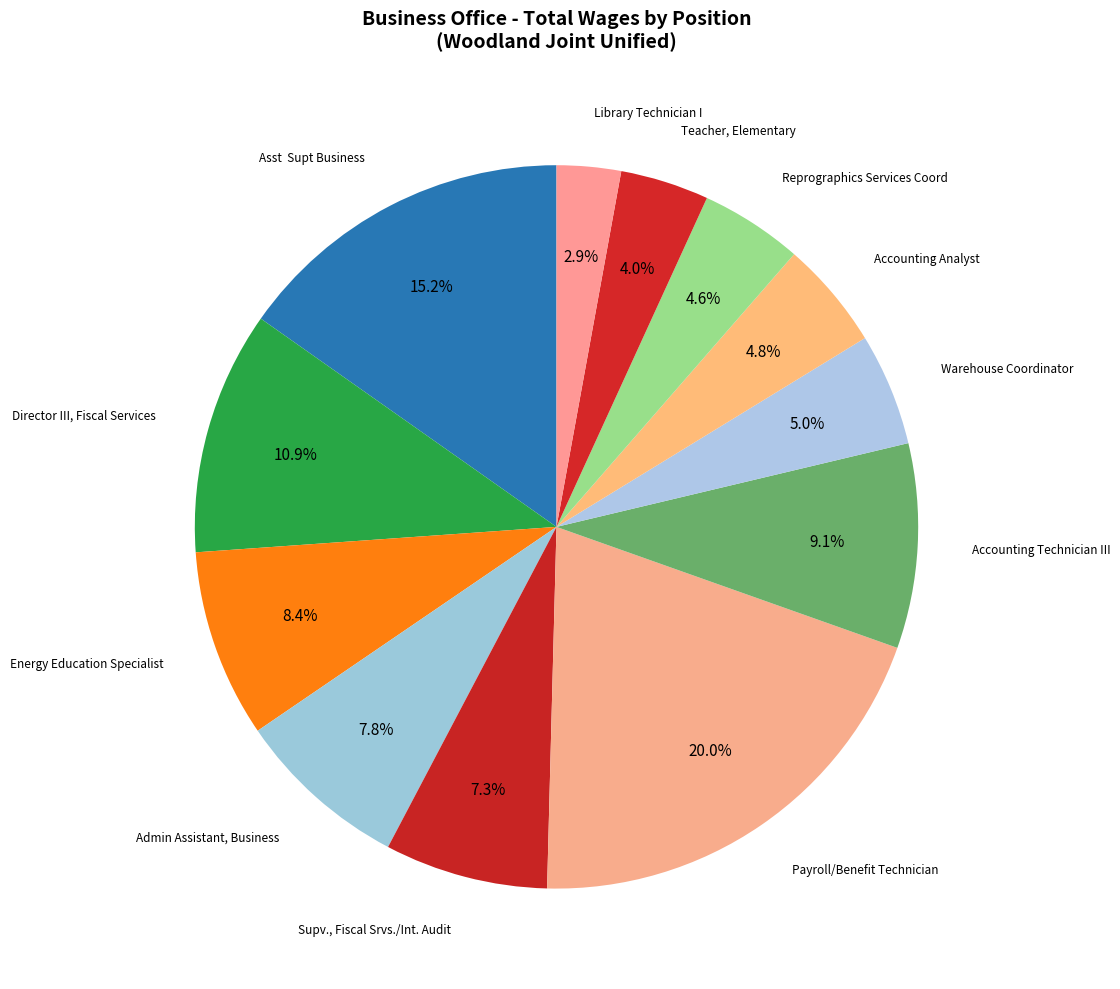

To the nearest percent, what is the difference between the largest and smallest slice percentages?

17%